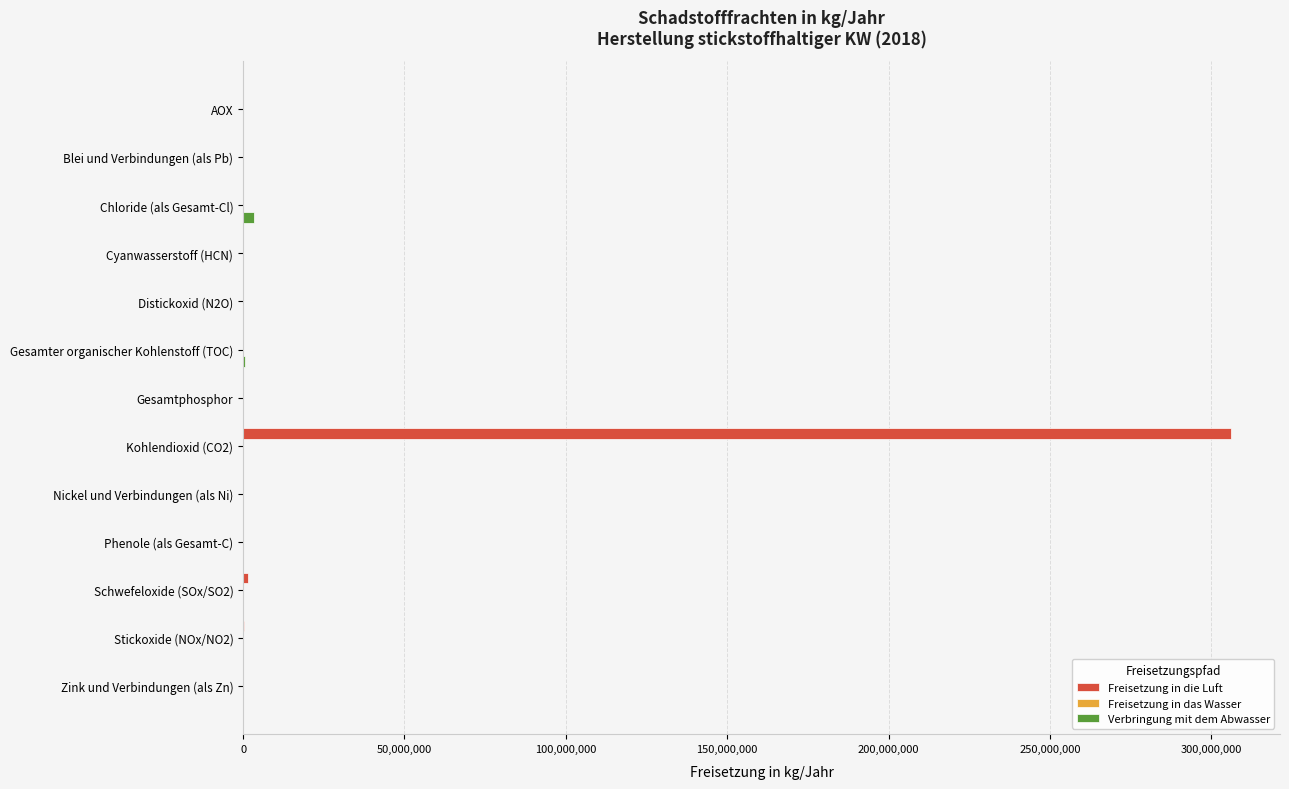

True or false: Freisetzung in die Luft has a value of 177522930 at Blei und Verbindungen (als Pb).

False